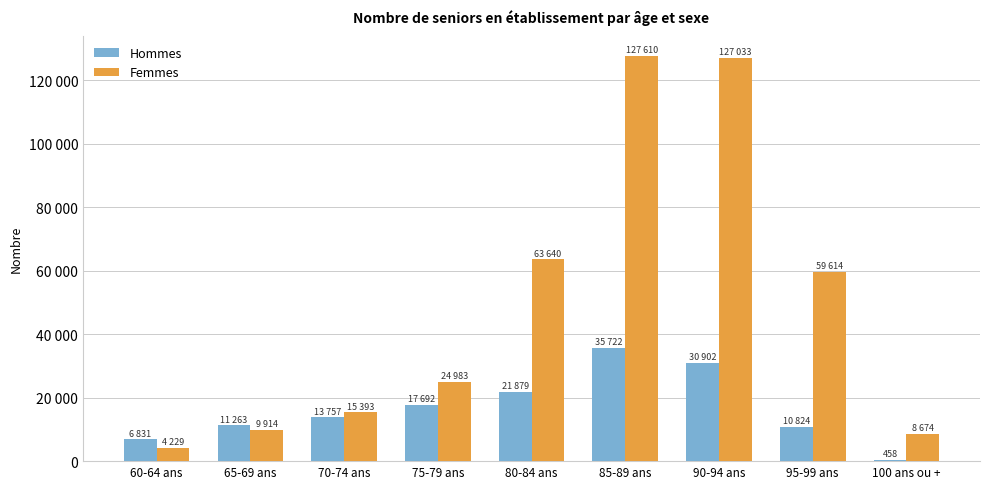

The Femmes series shows 4229.1 at 60-64 ans. True or false?

True